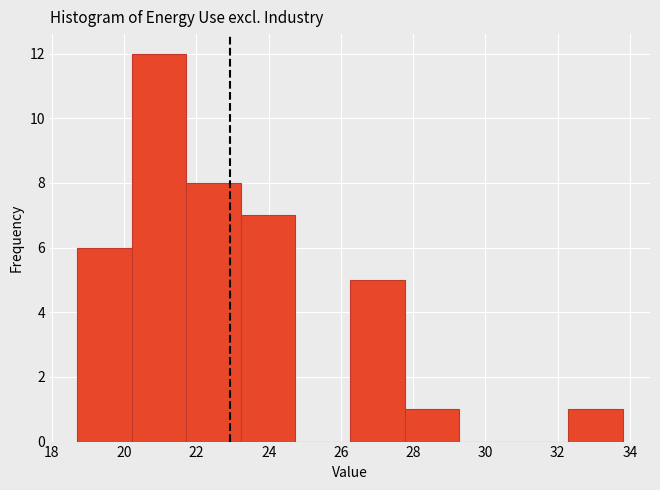

How tall is the bar that spans 23.2 to 24.8 on the x-axis? Neither the bar edges nor the heights are printed on the chart, so give them approximately, as read against the axes.

7